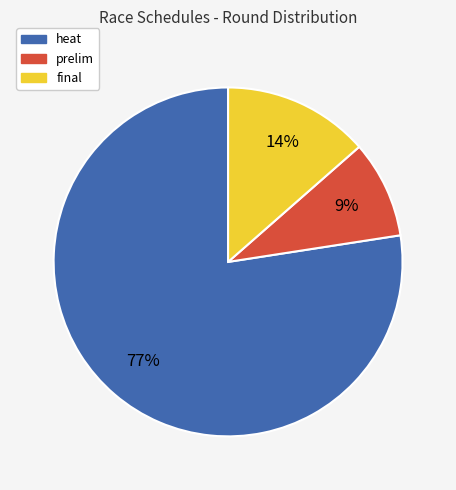

To the nearest percent, what portion does heat represent?

77%